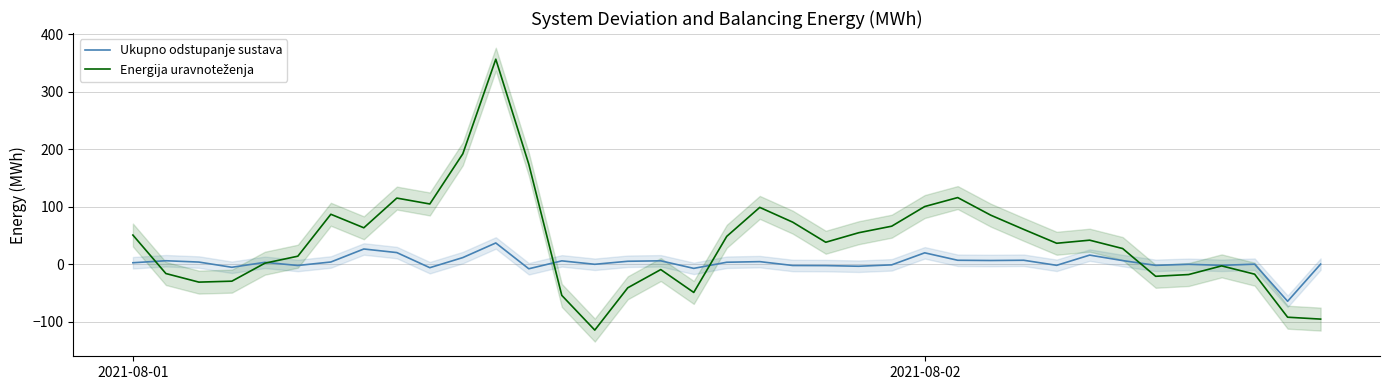

In Energija uravnoteženja, how many points are higher than both neighbors (excluding endpoints)?

8